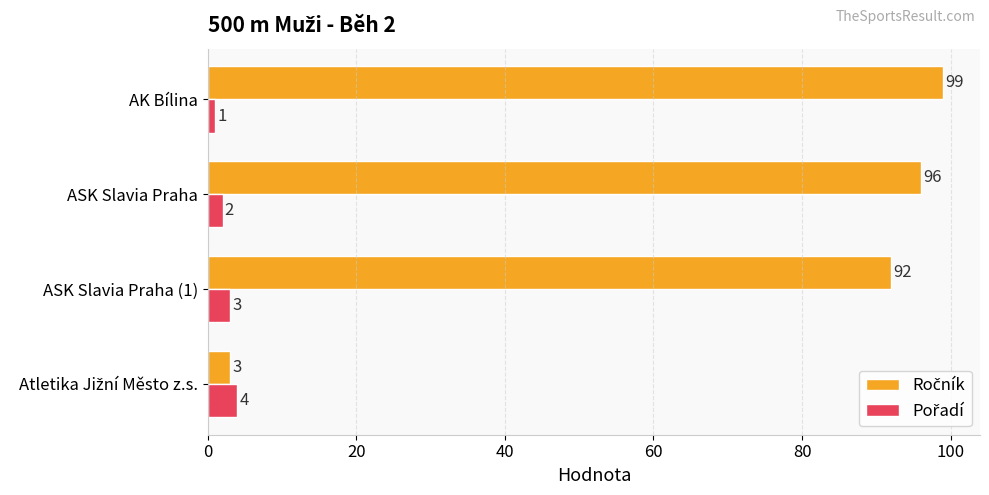

At which category is the sum across all series the highest?

AK Bílina